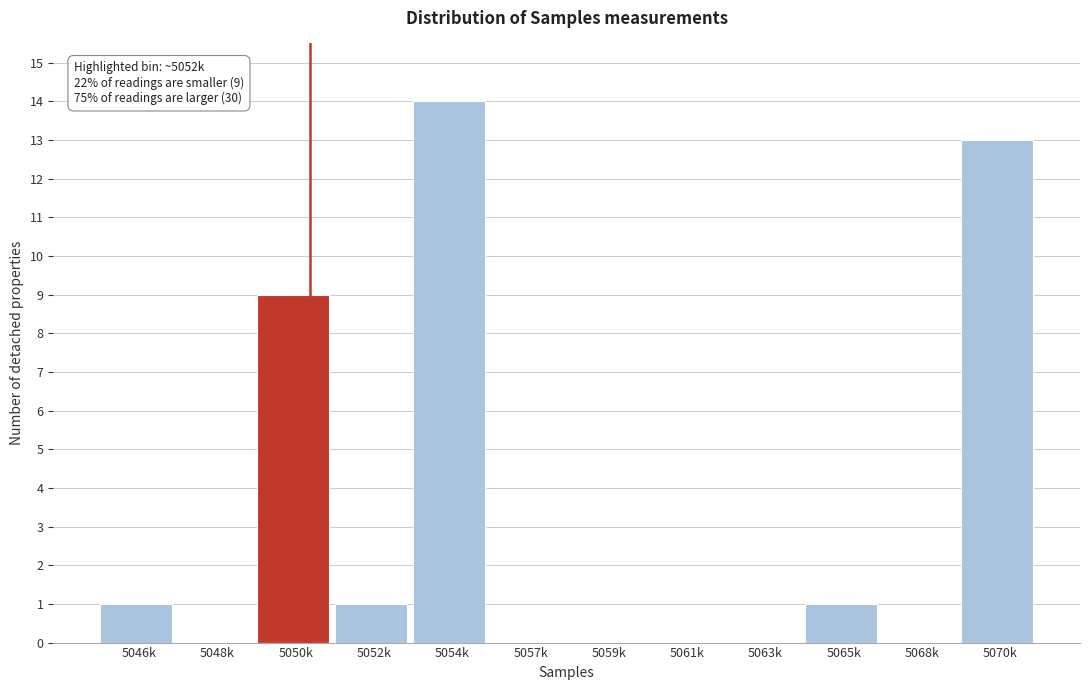

Reading right to left, extract all data points from this chart.

5070k=13	5068k=0	5065k=1	5063k=0	5061k=0	5059k=0	5057k=0	5054k=14	5052k=1	5050k=9	5048k=0	5046k=1